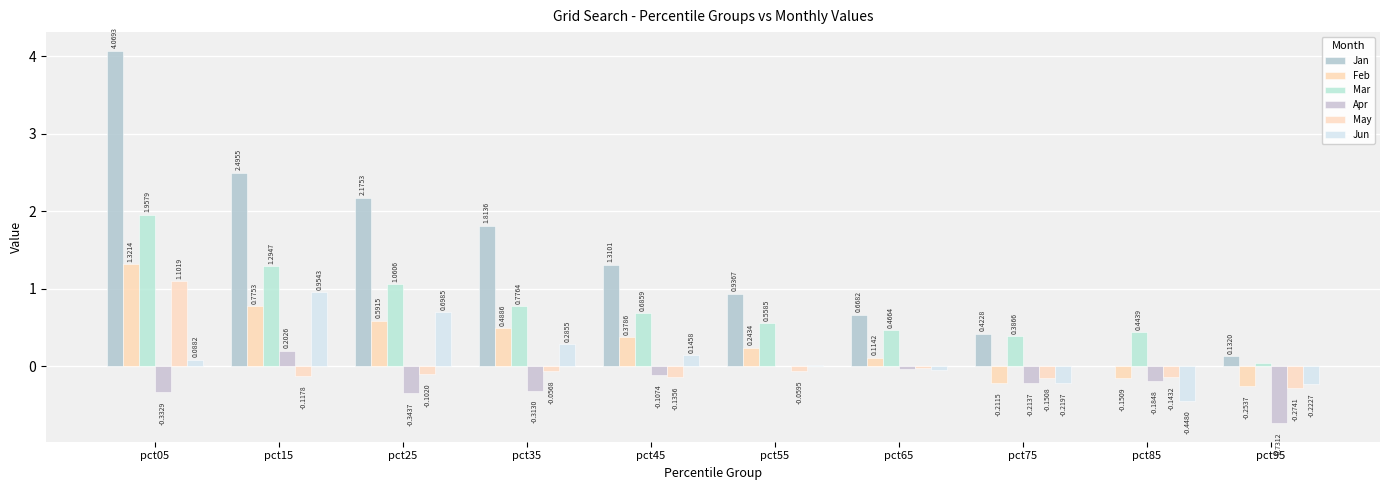

Reading left to right, transcribe all the data shown in this chart.

Jan: 4.1	2.5	2.2	1.8	1.3	0.9	0.7	0.4	0.0	0.1
Feb: 1.3	0.8	0.6	0.5	0.4	0.2	0.1	-0.2	-0.2	-0.3
Mar: 2.0	1.3	1.1	0.8	0.7	0.6	0.5	0.4	0.4	0.0
Apr: -0.3	0.2	-0.3	-0.3	-0.1	-0.0	-0.0	-0.2	-0.2	-0.7
May: 1.1	-0.1	-0.1	-0.1	-0.1	-0.1	-0.0	-0.2	-0.1	-0.3
Jun: 0.1	1.0	0.7	0.3	0.1	0.0	-0.0	-0.2	-0.4	-0.2